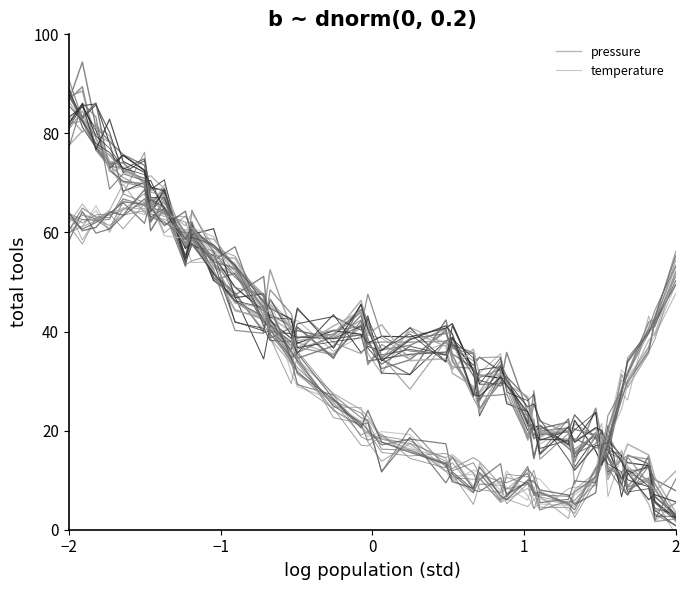

What is the value of the pressure point at the 8th from the left?

68.8